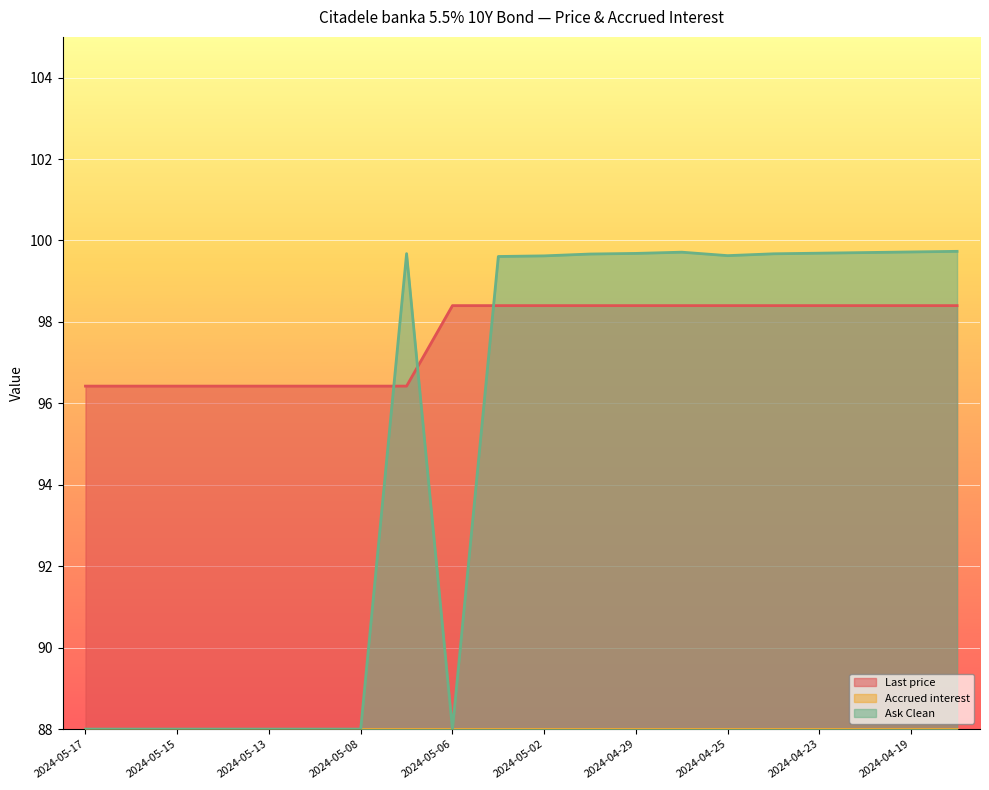

The value of Last price at 2024-05-02 is 98.4. True or false?

True